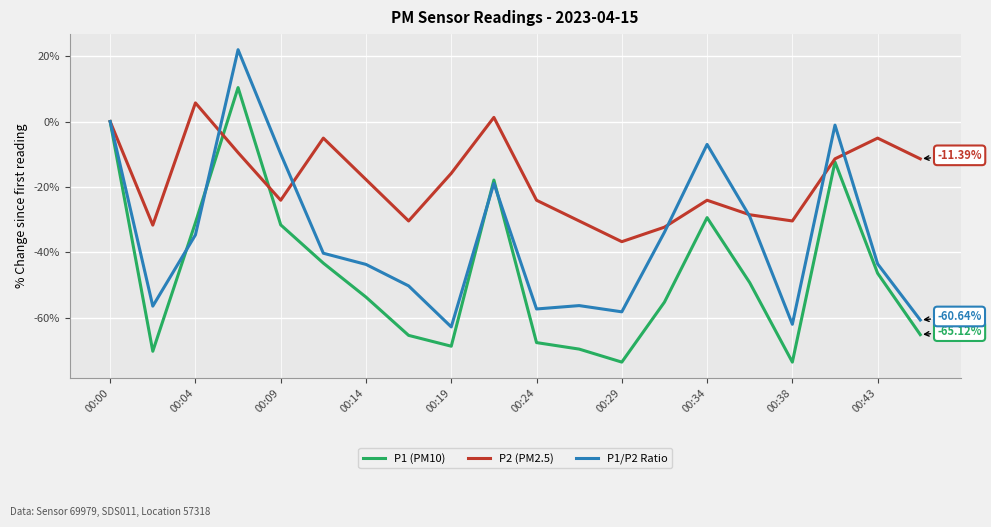

Which series has the largest total across all categories?

P2 (PM2.5)